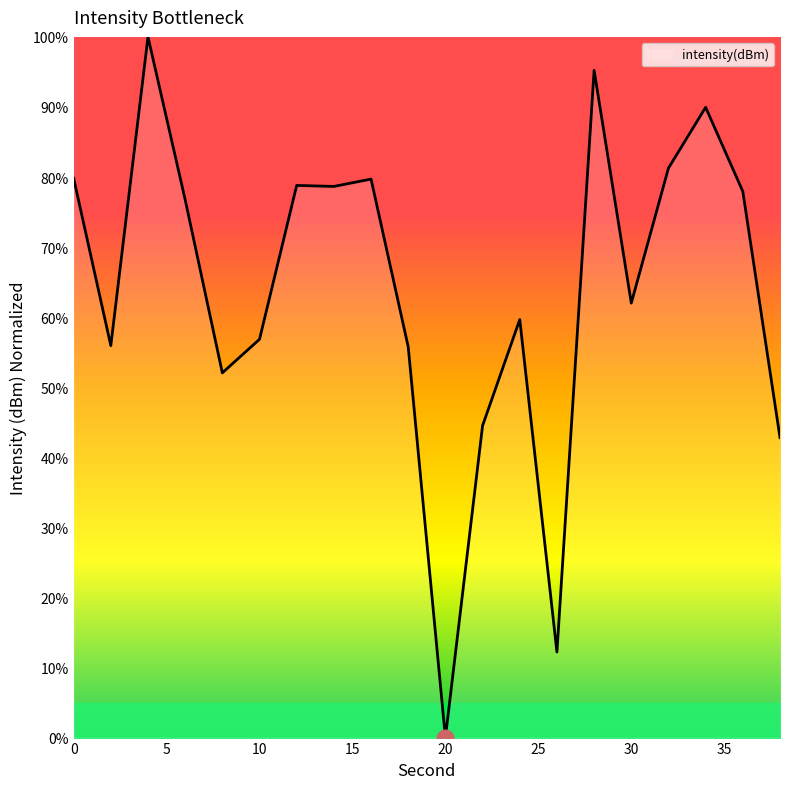

What is the maximum value shown in the chart?

100.0